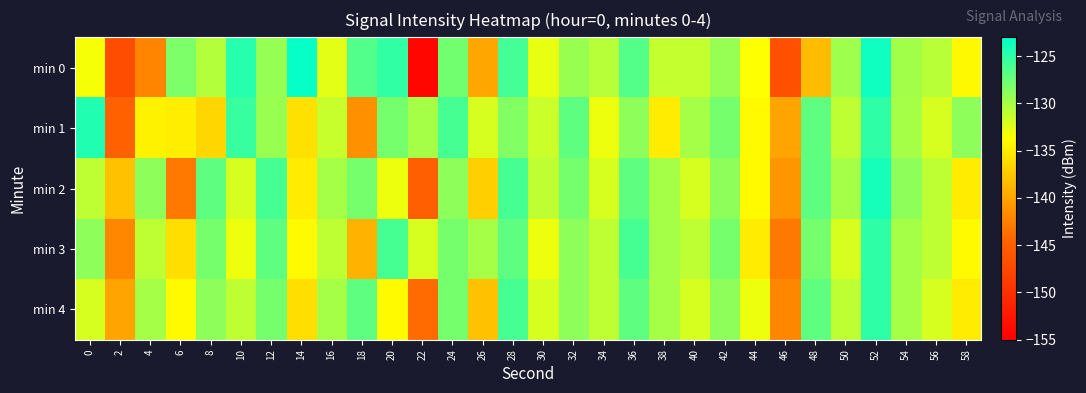

What is the total value across all series at 38?

-656.2